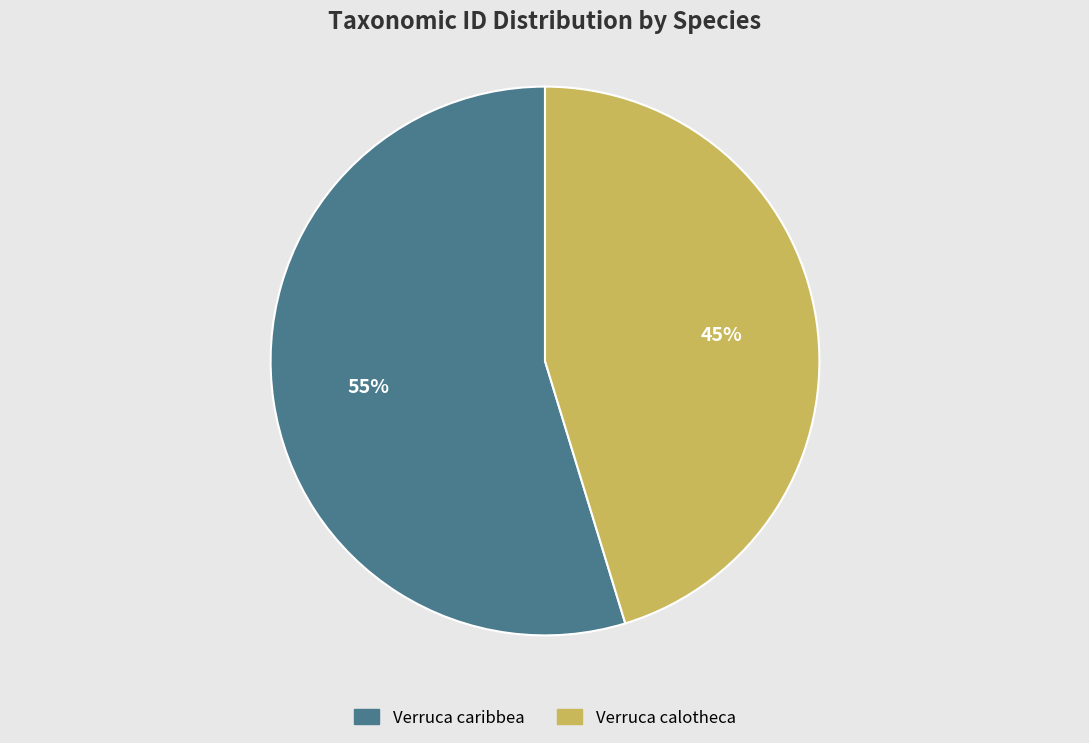

Rank the categories by value from lowest to highest.

Verruca calotheca, Verruca caribbea